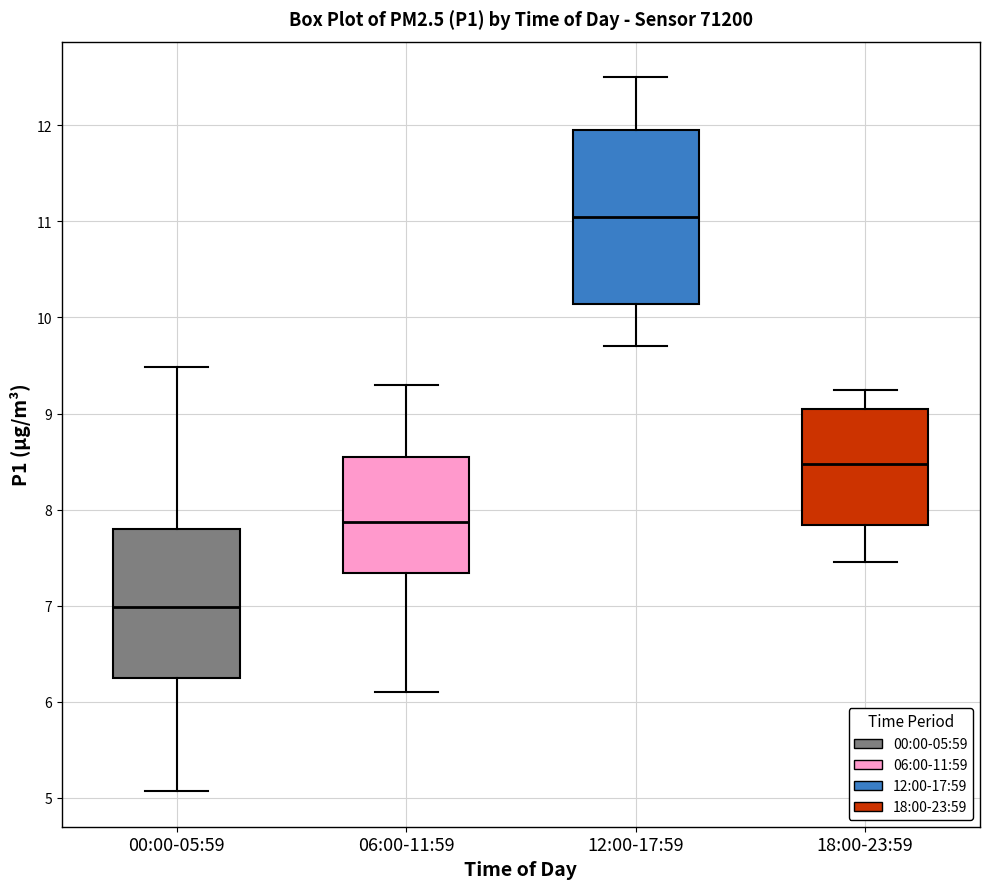

Where does the median line of the box for 12:00-17:59 sit on the y-axis? The values are not printed on the chart, so give them approximately, as read against the axis.

11.1